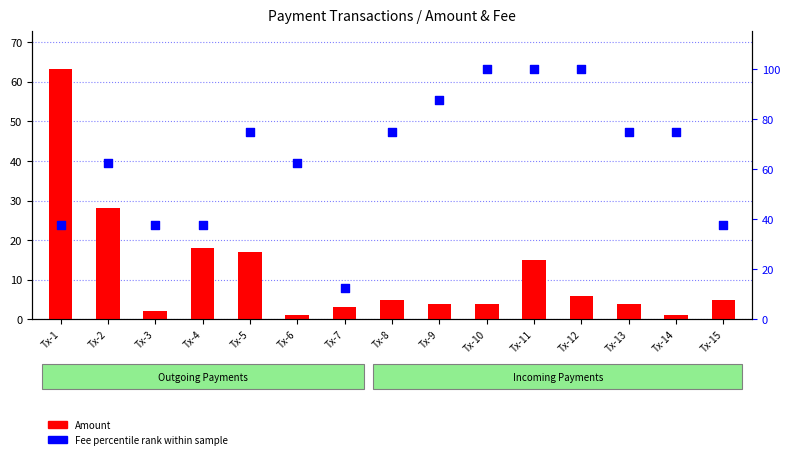

What is the total value across all series at Tx-8?

80.0